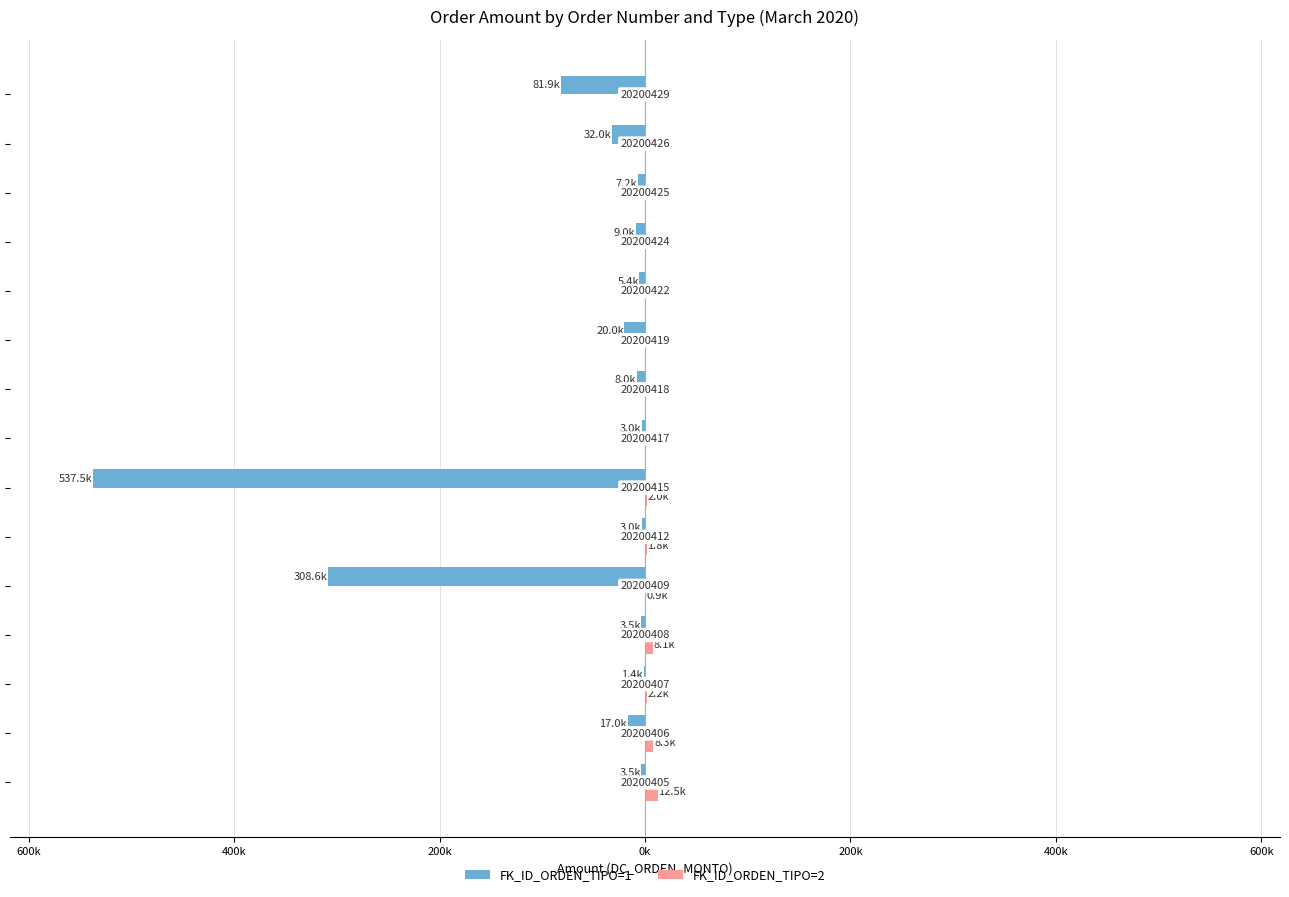

What are all the series names shown in the legend?

FK_ID_ORDEN_TIPO=1, FK_ID_ORDEN_TIPO=2